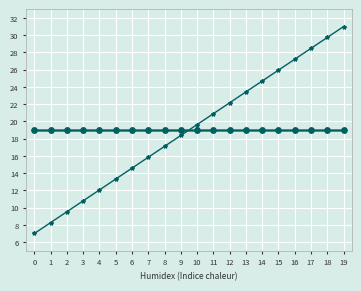

Reading right to left, extract all data points from this chart.

RA (hrs): 31.0	29.7	28.5	27.2	25.9	24.7	23.4	22.2	20.9	19.6	18.4	17.1	15.8	14.6	13.3	12.1	10.8	9.5	8.3	7.0
Seeing: 19.0	19.0	19.0	19.0	19.0	19.0	19.0	19.0	19.0	19.0	19.0	19.0	19.0	19.0	19.0	19.0	19.0	19.0	19.0	19.0
Airmass: 19.0	19.0	19.0	19.0	19.0	19.0	19.0	19.0	19.0	19.0	19.0	19.0	19.0	19.0	19.0	19.0	19.0	19.0	19.0	19.0
Execution time (s): 19.0	19.0	19.0	19.0	19.0	19.0	19.0	19.0	19.0	19.0	19.0	19.0	19.0	19.0	19.0	19.0	19.0	19.0	19.0	19.0
Moon distance (deg): 19.0	19.0	19.0	19.0	19.0	19.0	19.0	19.0	19.0	19.0	19.0	19.0	19.0	19.0	19.0	19.0	19.0	19.0	19.0	19.0
Twilight (min): 19.0	19.0	19.0	19.0	19.0	19.0	19.0	19.0	19.0	19.0	19.0	19.0	19.0	19.0	19.0	19.0	19.0	19.0	19.0	19.0